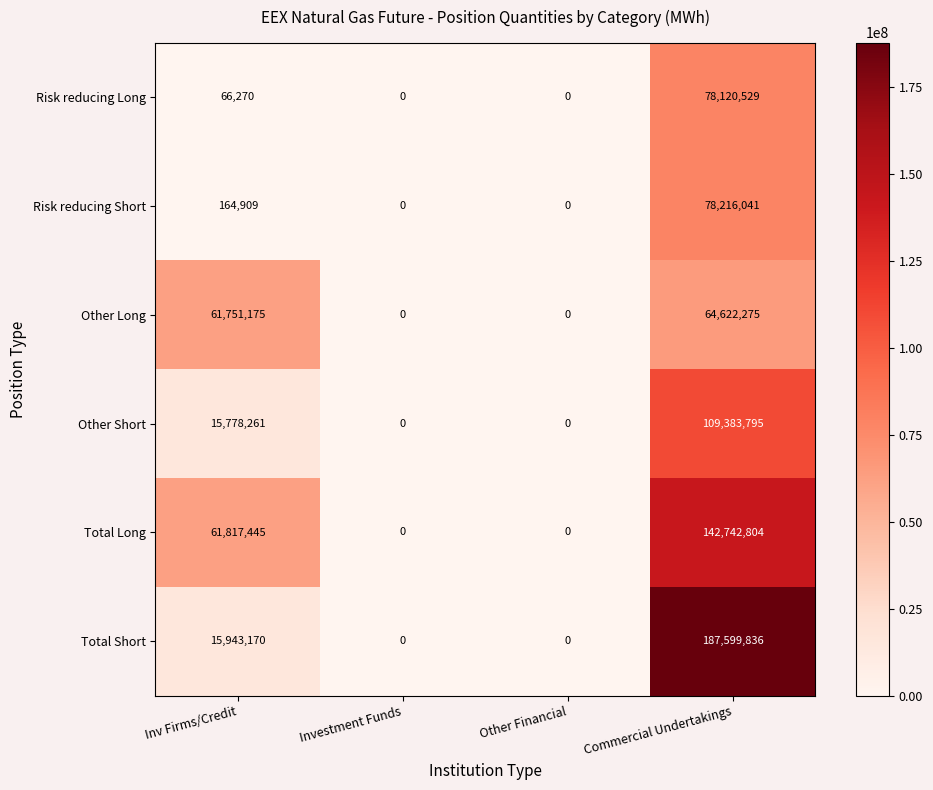

Reading right to left, extract all data points from this chart.

Risk reducing Long: Commercial Undertakings=78120529	Other Financial=0	Investment Funds=0	Inv Firms/Credit=66270
Risk reducing Short: Commercial Undertakings=78216041	Other Financial=0	Investment Funds=0	Inv Firms/Credit=164909
Other Long: Commercial Undertakings=64622275	Other Financial=0	Investment Funds=0	Inv Firms/Credit=61751175
Other Short: Commercial Undertakings=109383795	Other Financial=0	Investment Funds=0	Inv Firms/Credit=15778261
Total Long: Commercial Undertakings=142742804	Other Financial=0	Investment Funds=0	Inv Firms/Credit=61817445
Total Short: Commercial Undertakings=187599836	Other Financial=0	Investment Funds=0	Inv Firms/Credit=15943170